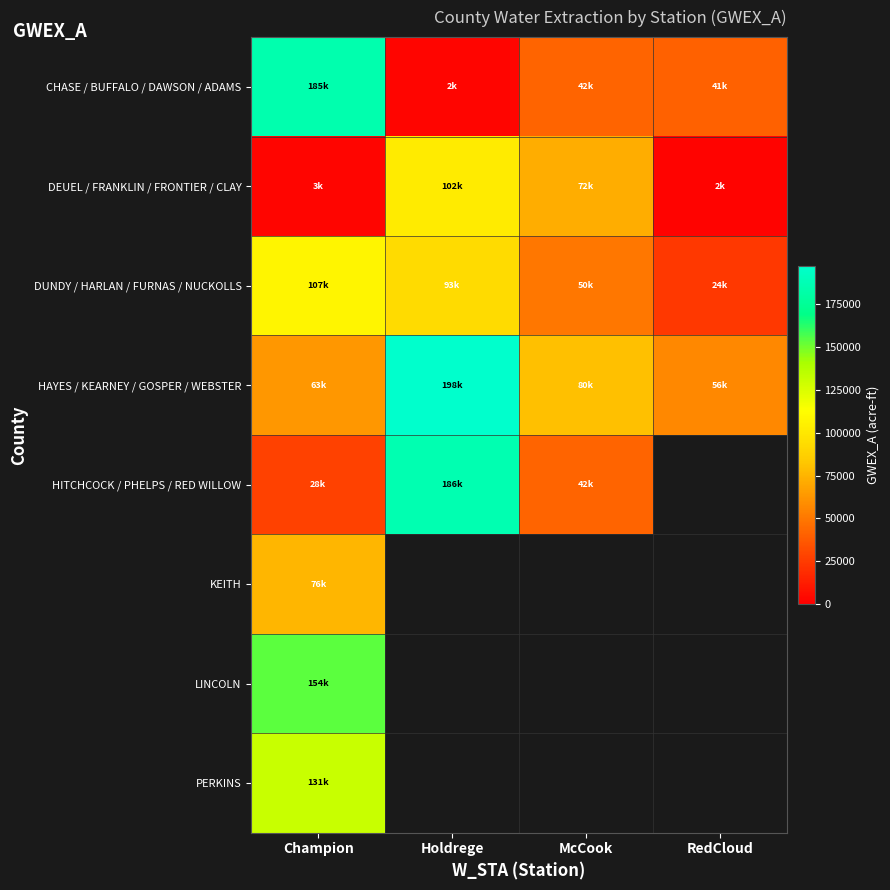

What is the difference between the highest and lowest values at Holdrege?

195233.8